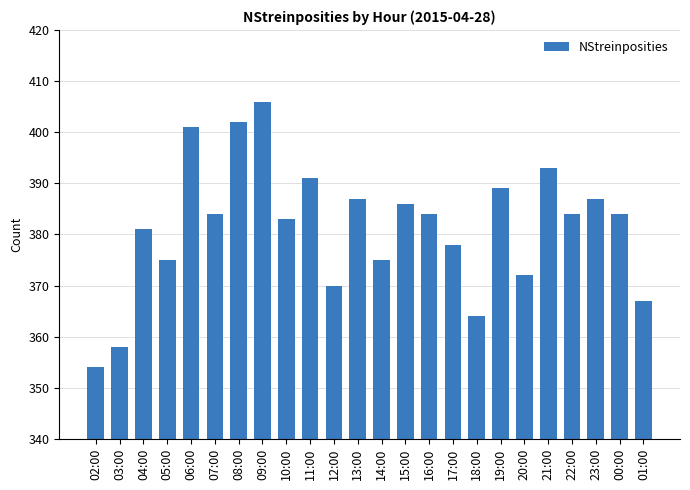

What is the value of the 21st bar from the left?

384